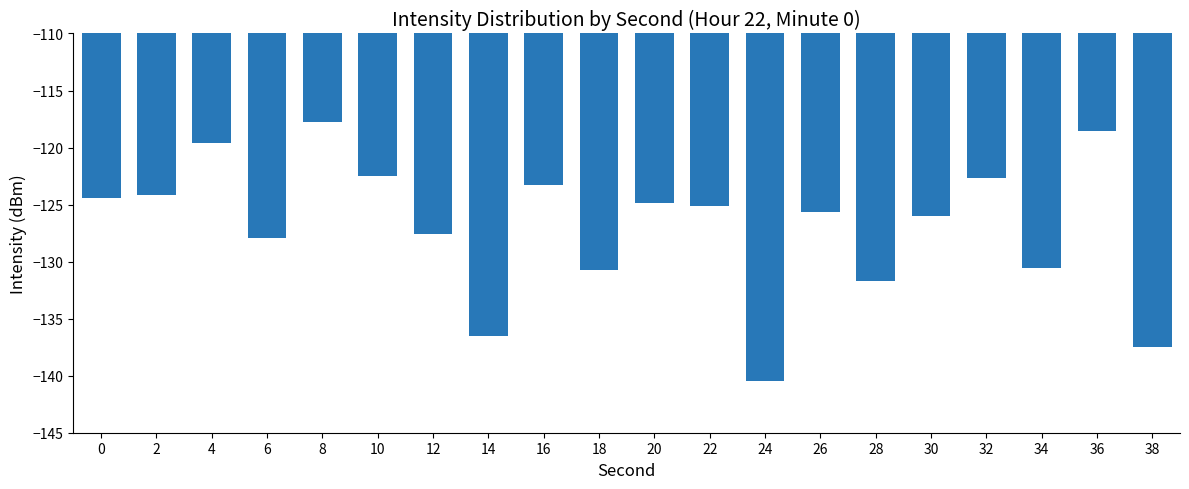

Which category has the lowest value across all series?

24